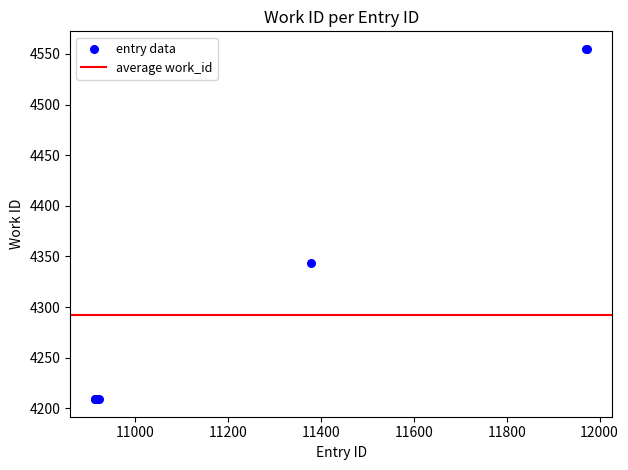

What Y value in the scatter plot is closest to 4382?

4344